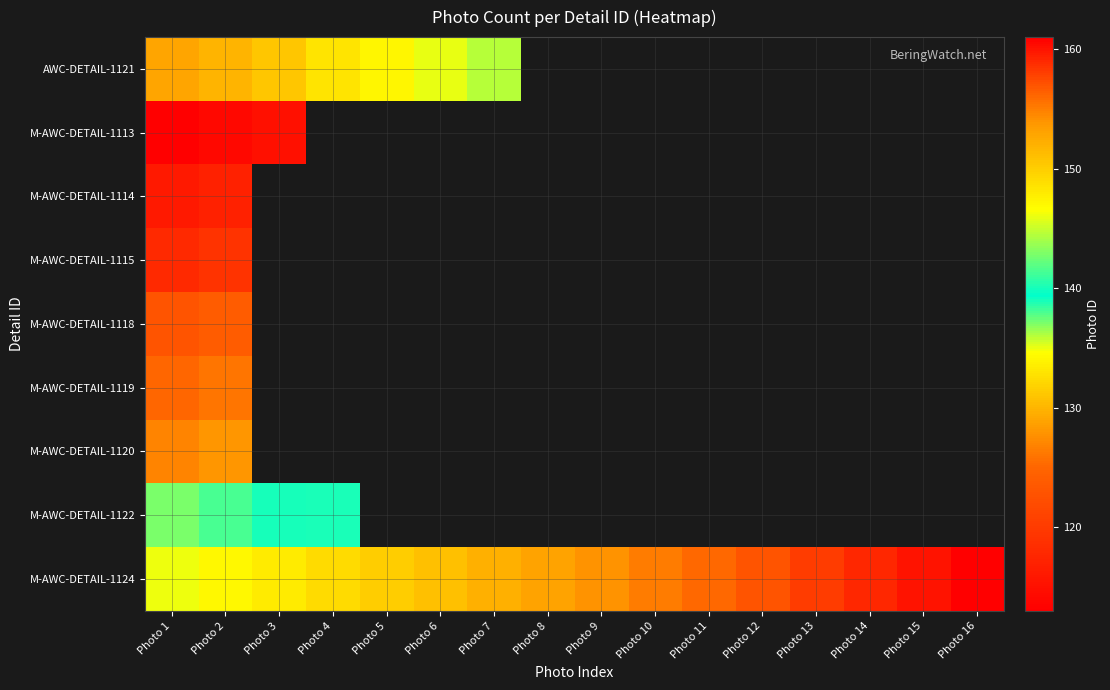

How many data points in M-AWC-DETAIL-1124 are above 154?

7